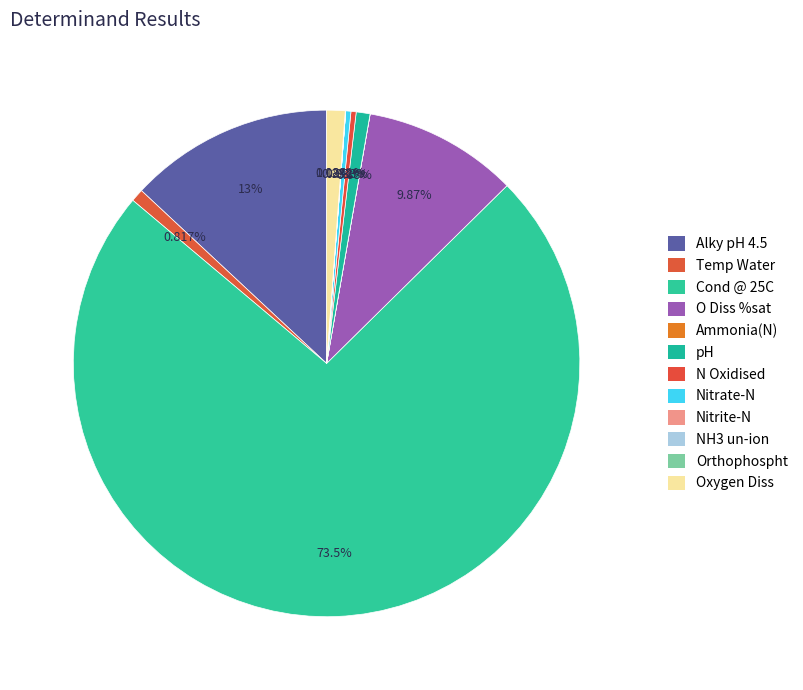

The Oxygen Diss slice represents 16% of the pie. True or false?

False